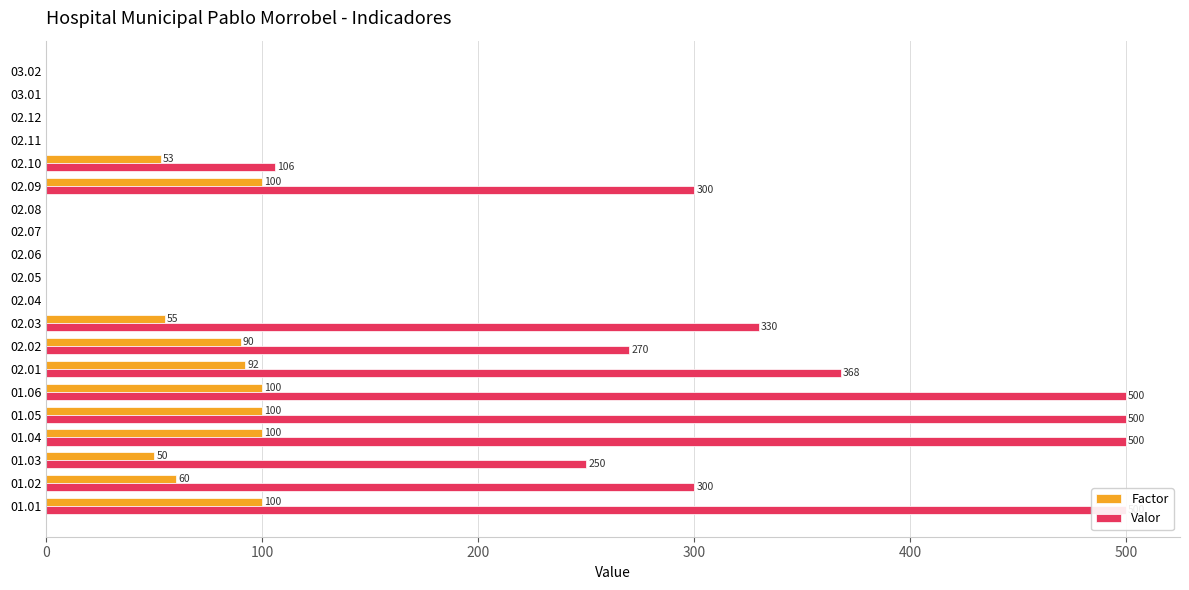

How many values in the Factor series exceed 53?

9